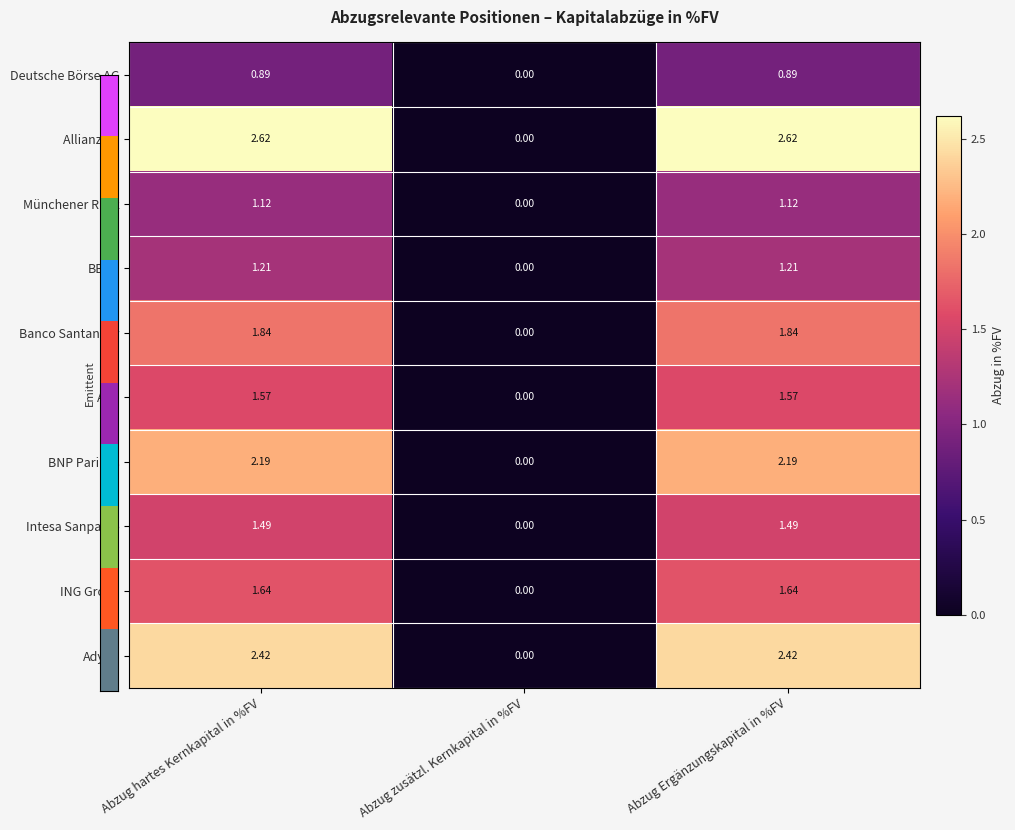

List the series in order of their peak value, lowest first.

Deutsche Börse AG, Münchener Rück, BBVA, Intesa Sanpaolo, AXA, ING Groep, Banco Santander, BNP Paribas, Adyen, Allianz SE